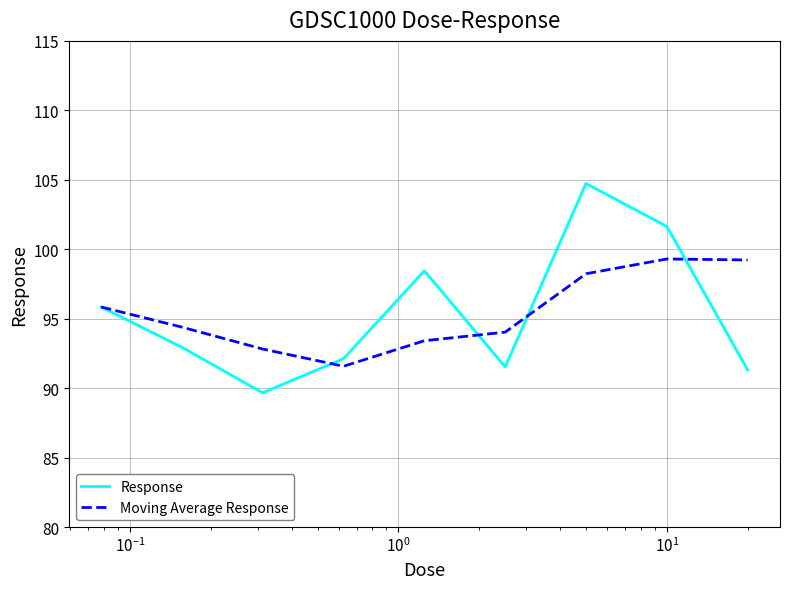

At how many categories does at least one series exceed 101?

2